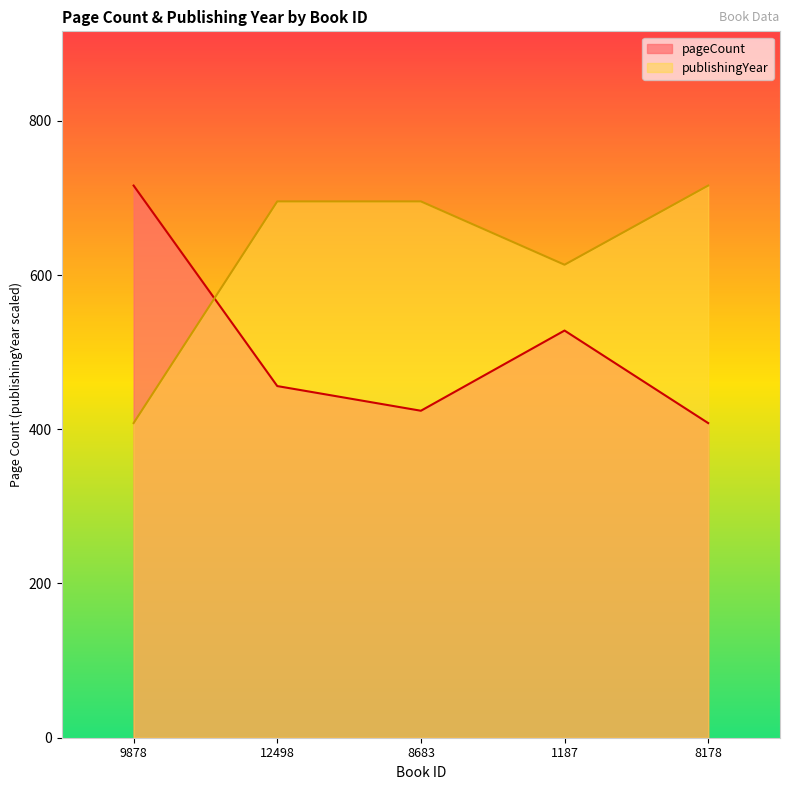

True or false: pageCount has a value of 448.6 at 9878.

False